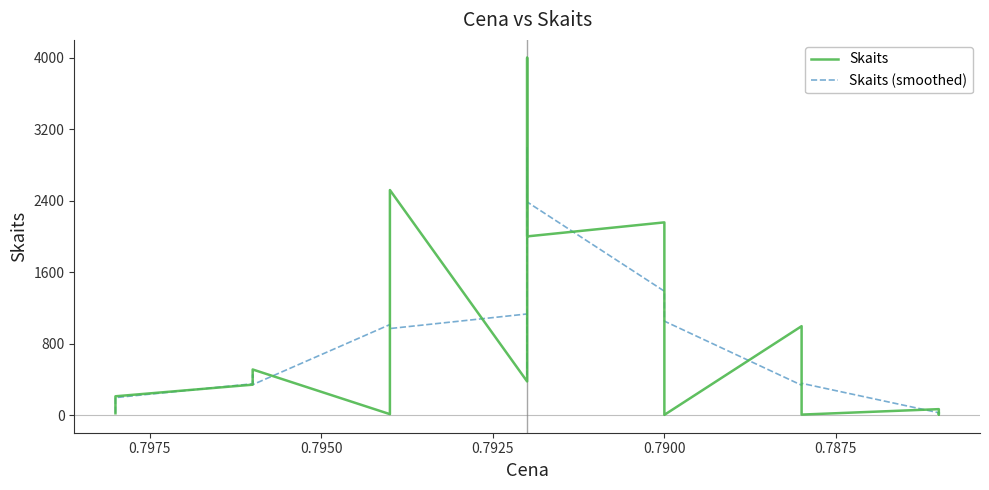

Which series has the widest spread of values?

Skaits